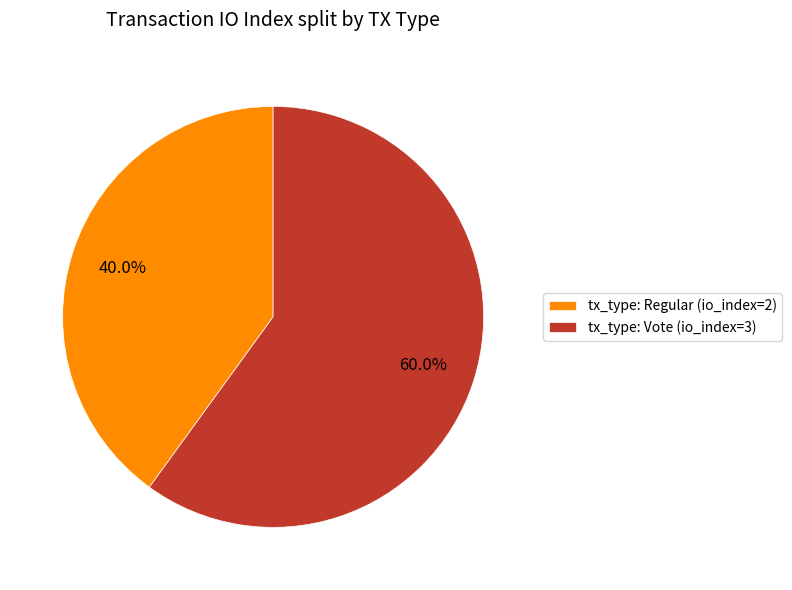

Count the number of slices in the pie.

2